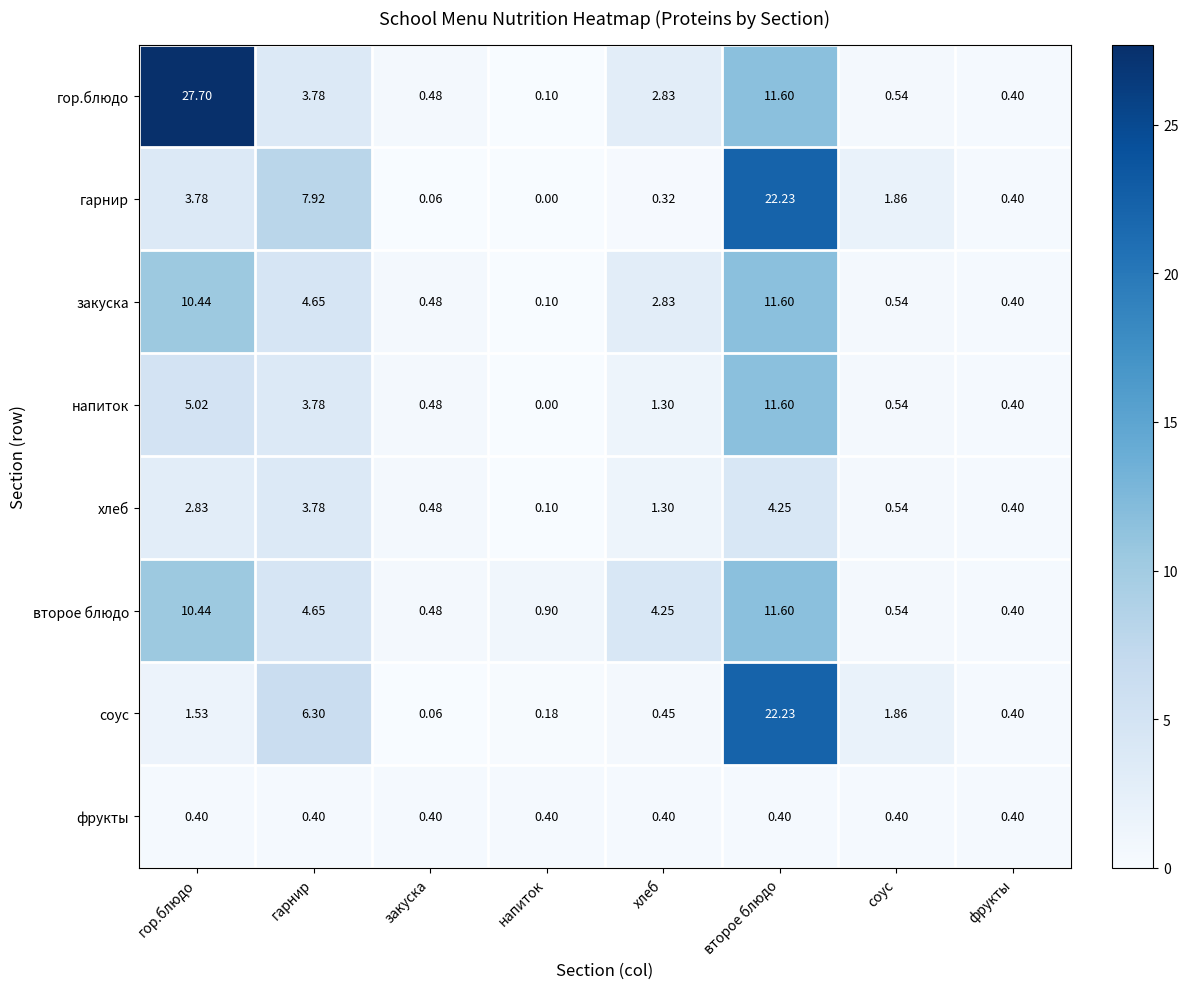

At which category is the sum across all series the highest?

второе блюдо